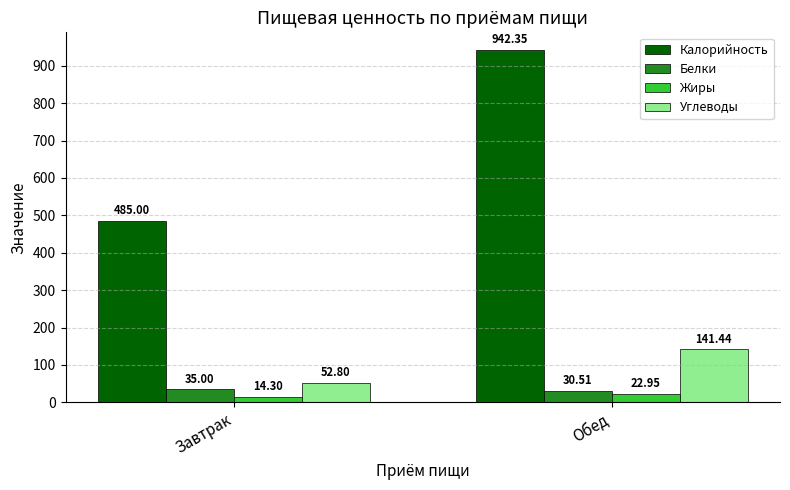

Which category has the highest value across all series?

Обед